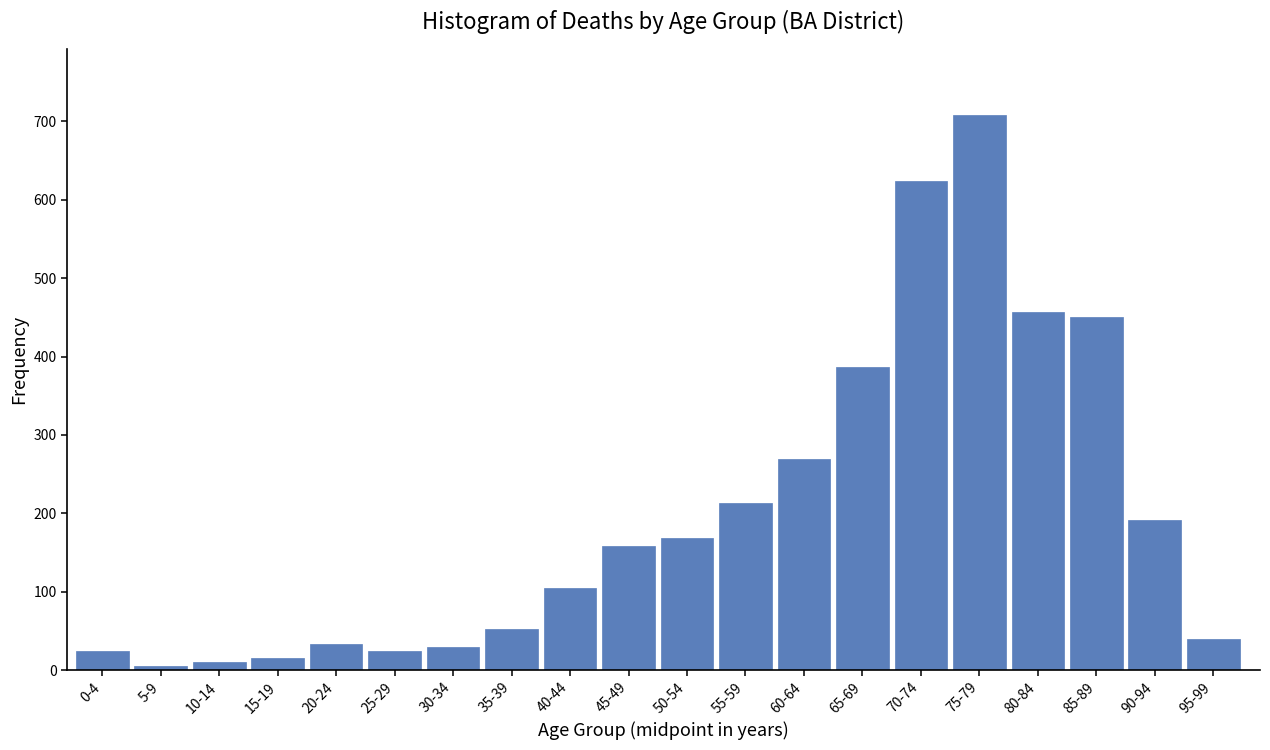

What is the average value?

198